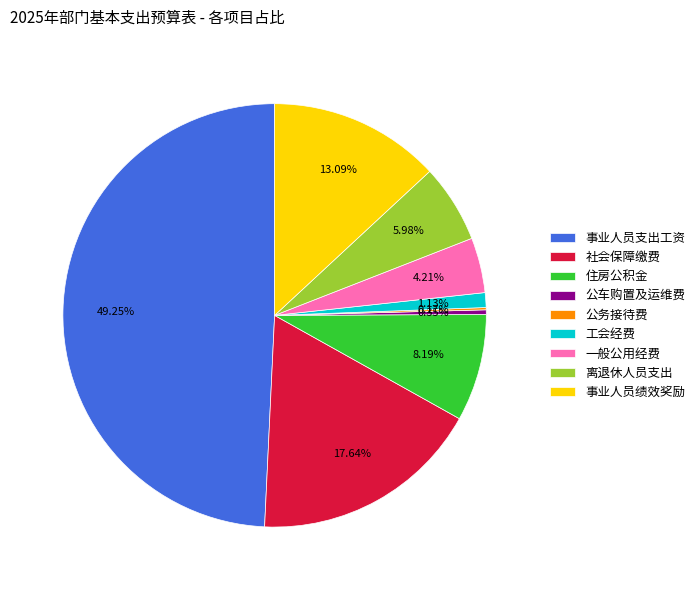

Is it true that 公车购置及运维费 is 0% of the pie?

True